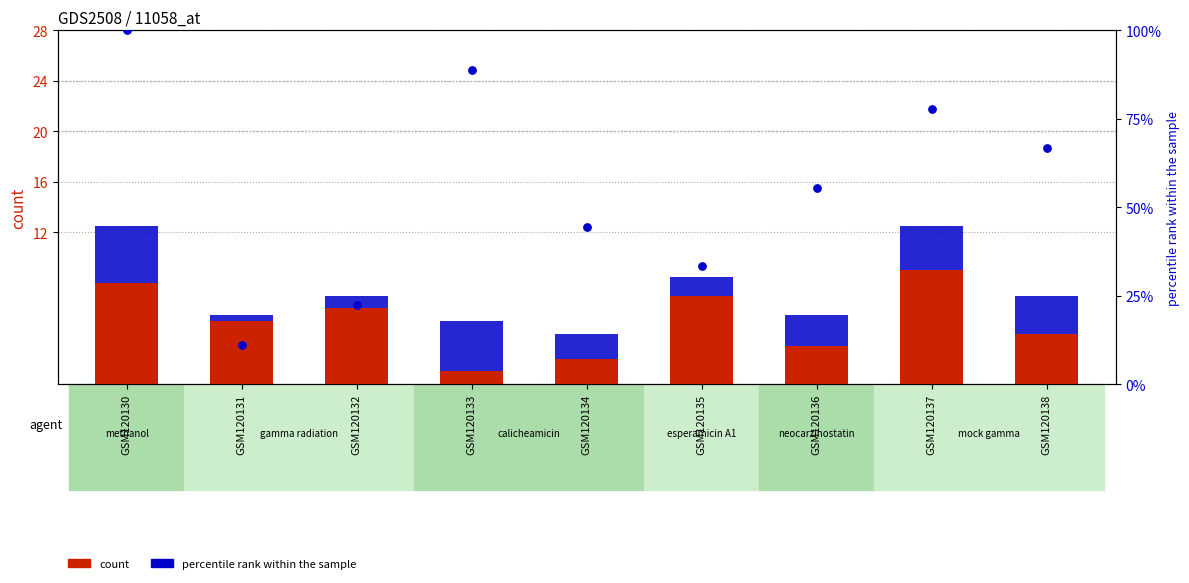

What is the total value across all series at GSM120135?

17.8